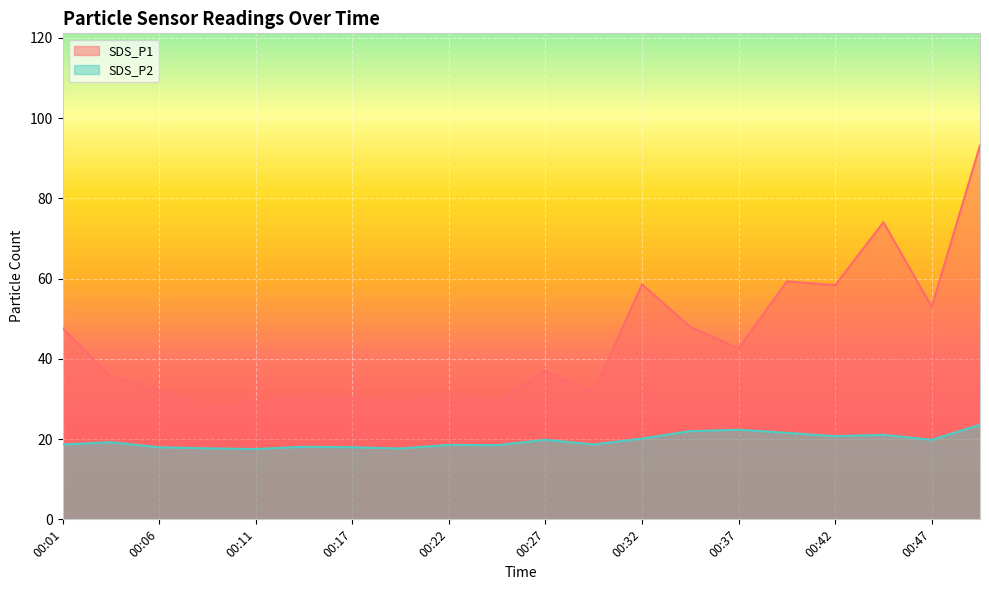

Which series has the widest spread of values?

SDS_P1